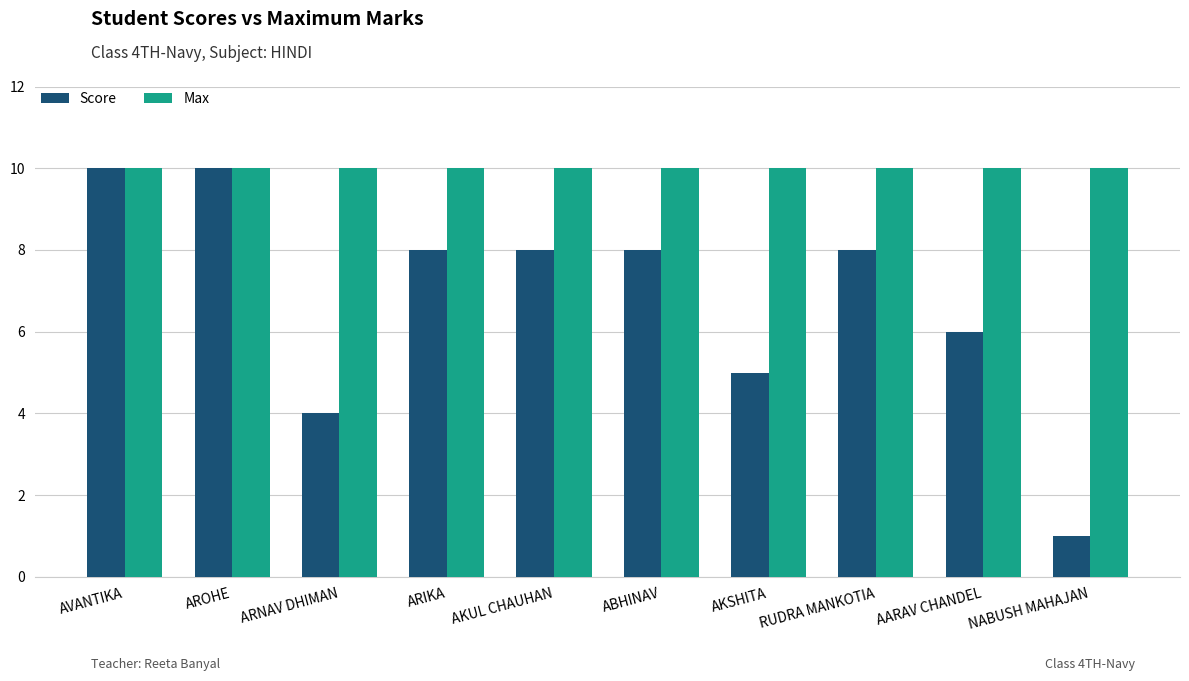

Reading left to right, transcribe all the data shown in this chart.

Score: 10	10	4	8	8	8	5	8	6	1
Max: 10	10	10	10	10	10	10	10	10	10